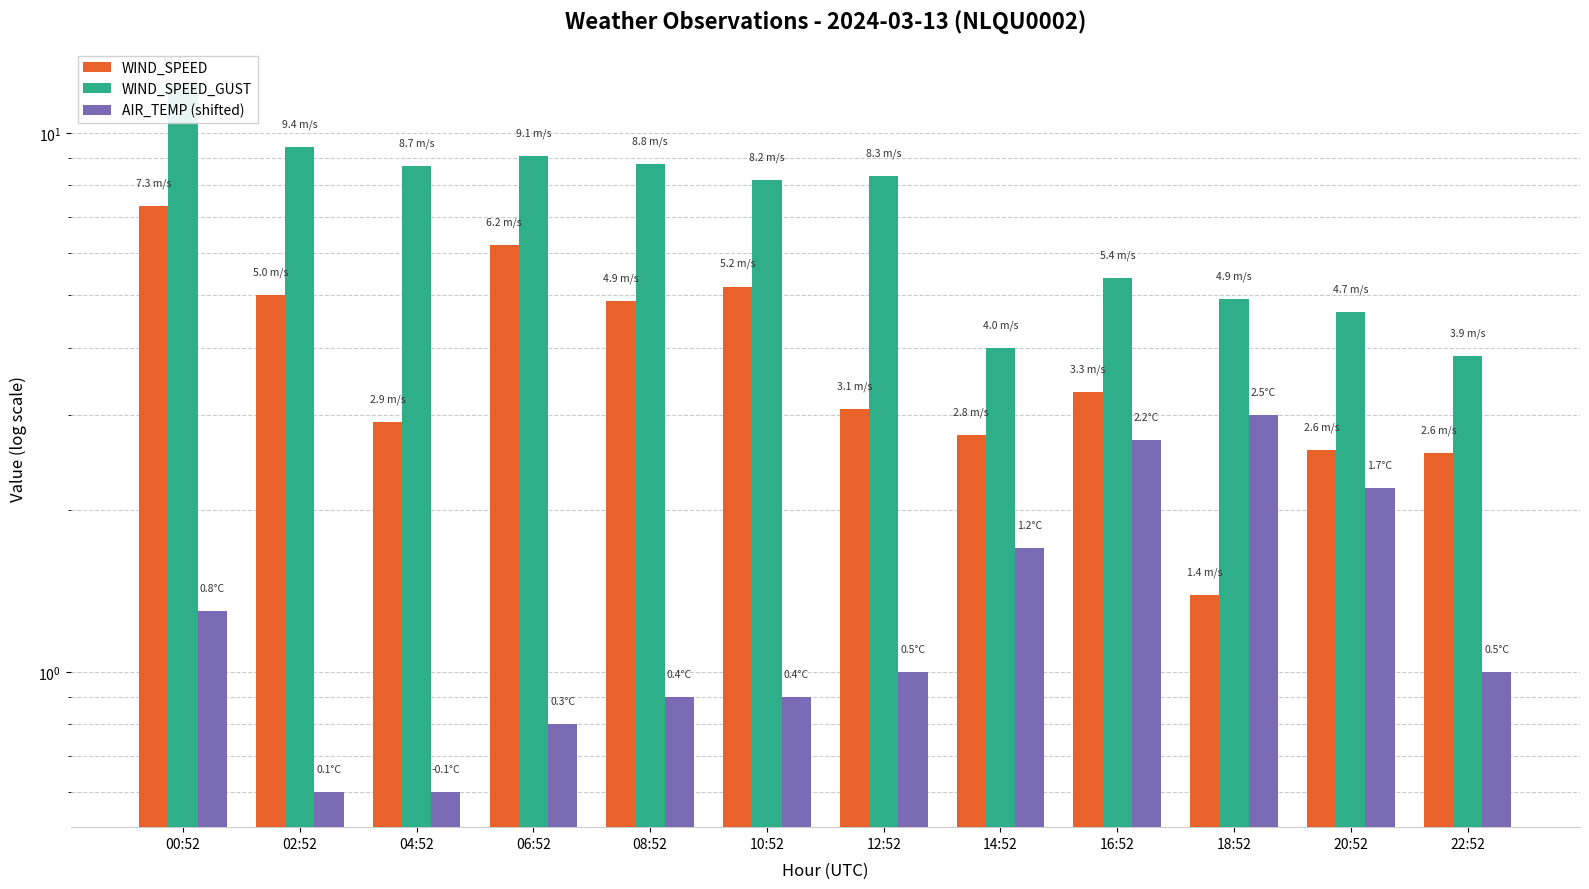

Where does the WIND_SPEED series first go above 3?

00:52